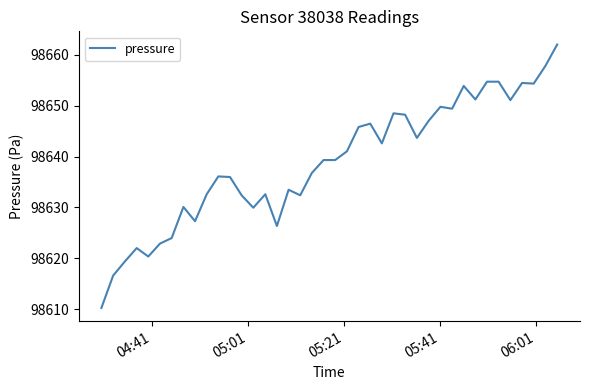

What is the maximum value shown in the chart?

98662.0